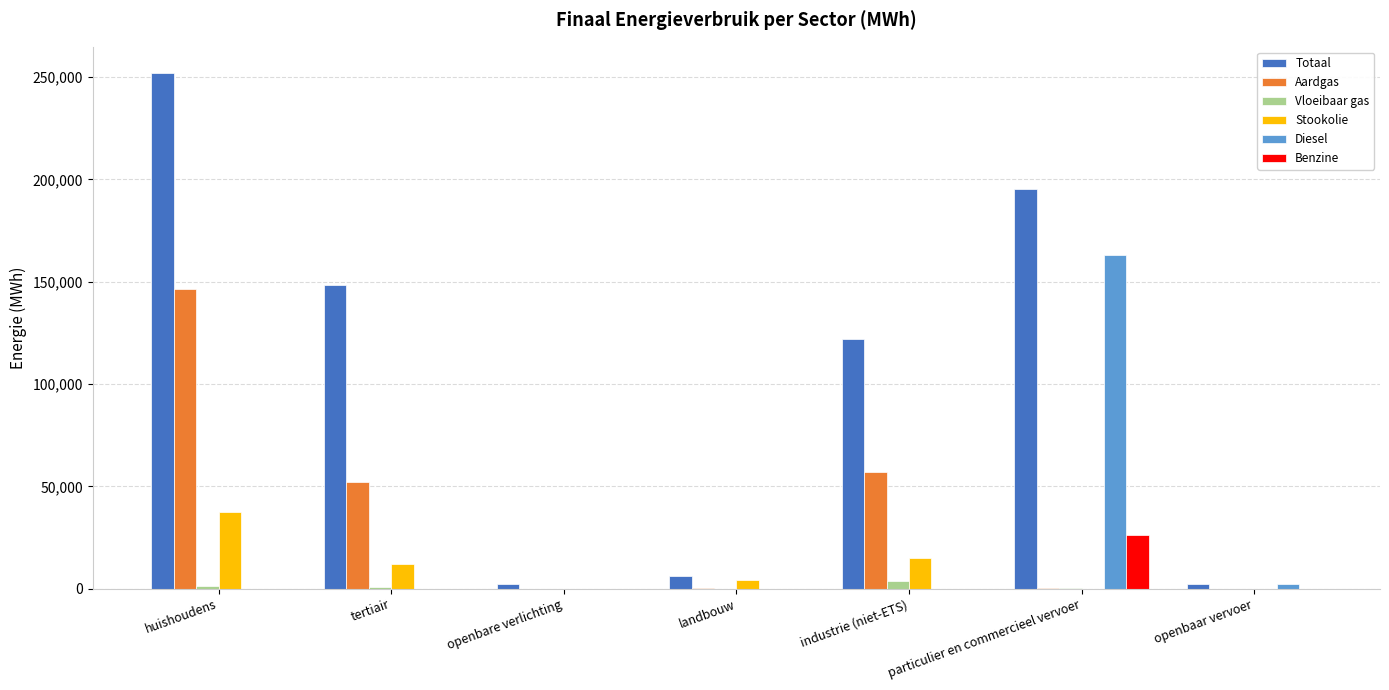

Which series has the largest total across all categories?

Totaal